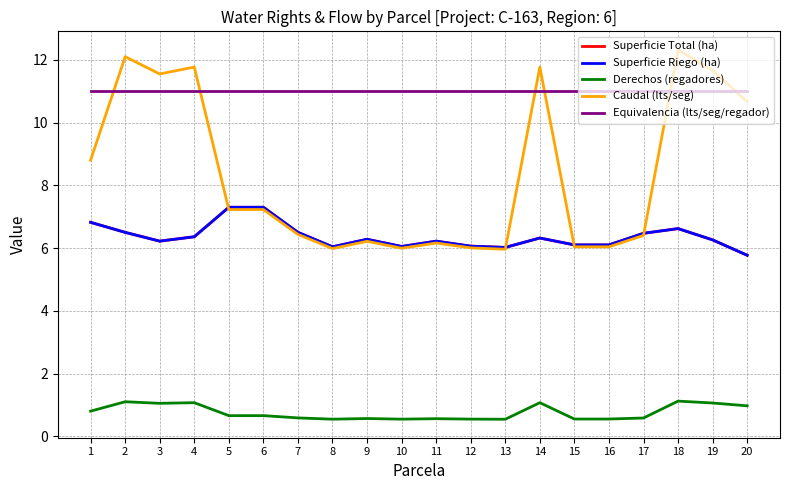

What is the spread (max minus min) of values at 9?

10.4